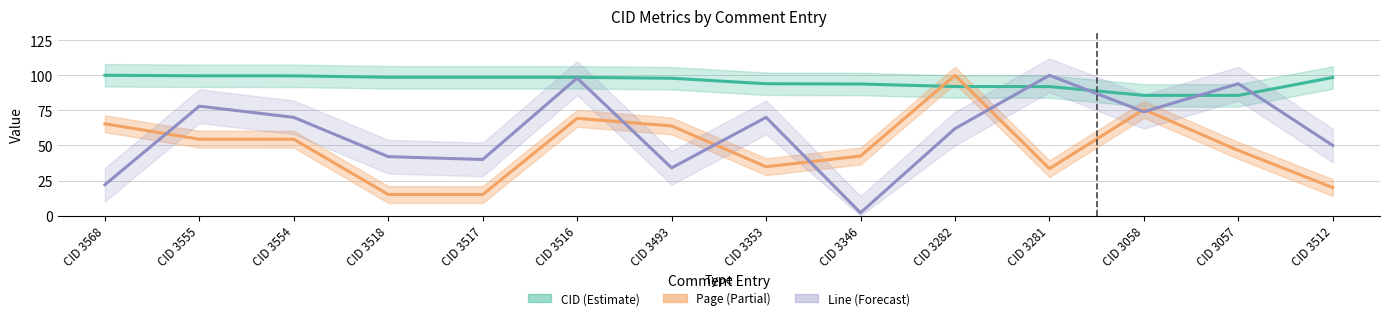

What is the difference between the highest and lowest values at CID 3493?

63.9